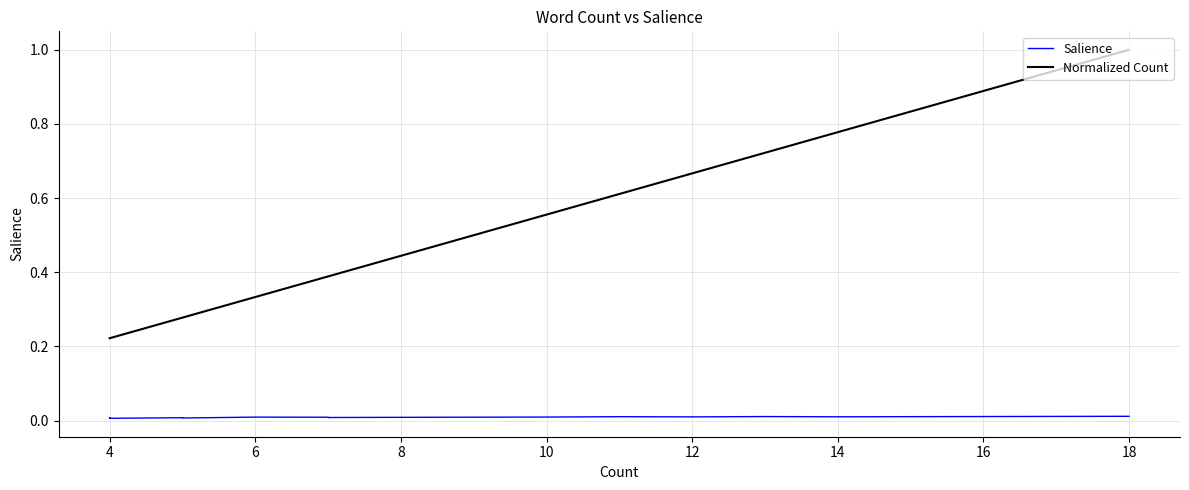

How many lines are shown in the chart?

2